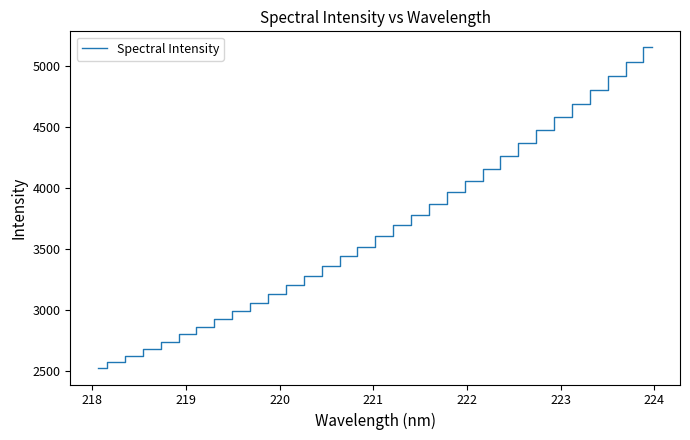

How many series are shown in this chart?

1